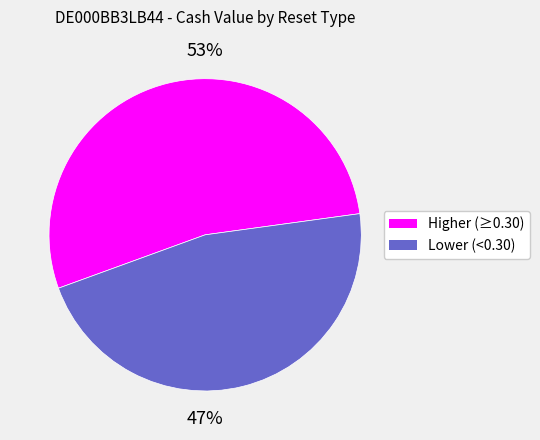

To the nearest percent, what is the average slice percentage?

50%